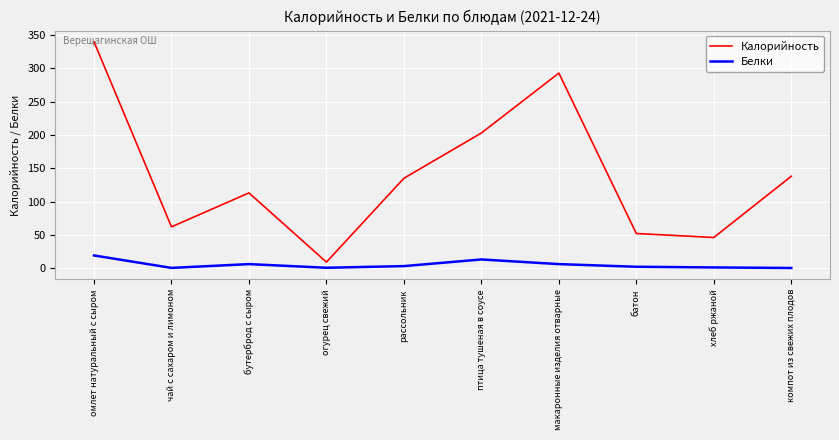

How many values in the Калорийность series are below 135?

5